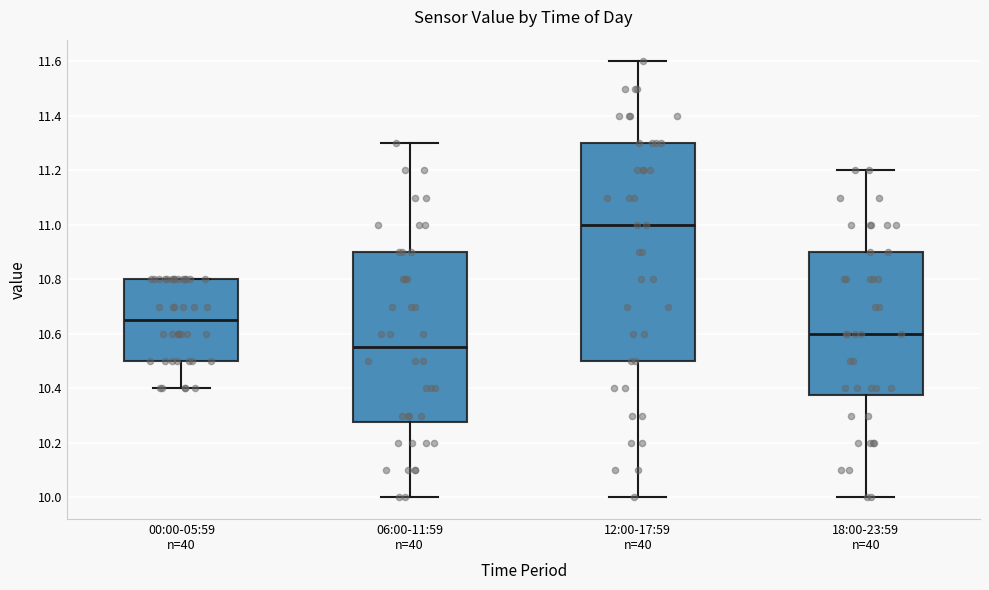

Reading left to right, transcribe this box plot: for each box, give where its median line is, the range the box spans, and where its two whiskers end, as read against the y-axis. The values are not printed on the chart, so give them approximately, as read against the axis.

00:00-05:59 n=40: median 10.66, box 10.50 to 10.80, whiskers 10.40 to 10.80
06:00-11:59 n=40: median 10.56, box 10.28 to 10.90, whiskers 10.00 to 11.30
12:00-17:59 n=40: median 11.00, box 10.50 to 11.30, whiskers 10.00 to 11.60
18:00-23:59 n=40: median 10.60, box 10.38 to 10.90, whiskers 10.00 to 11.20